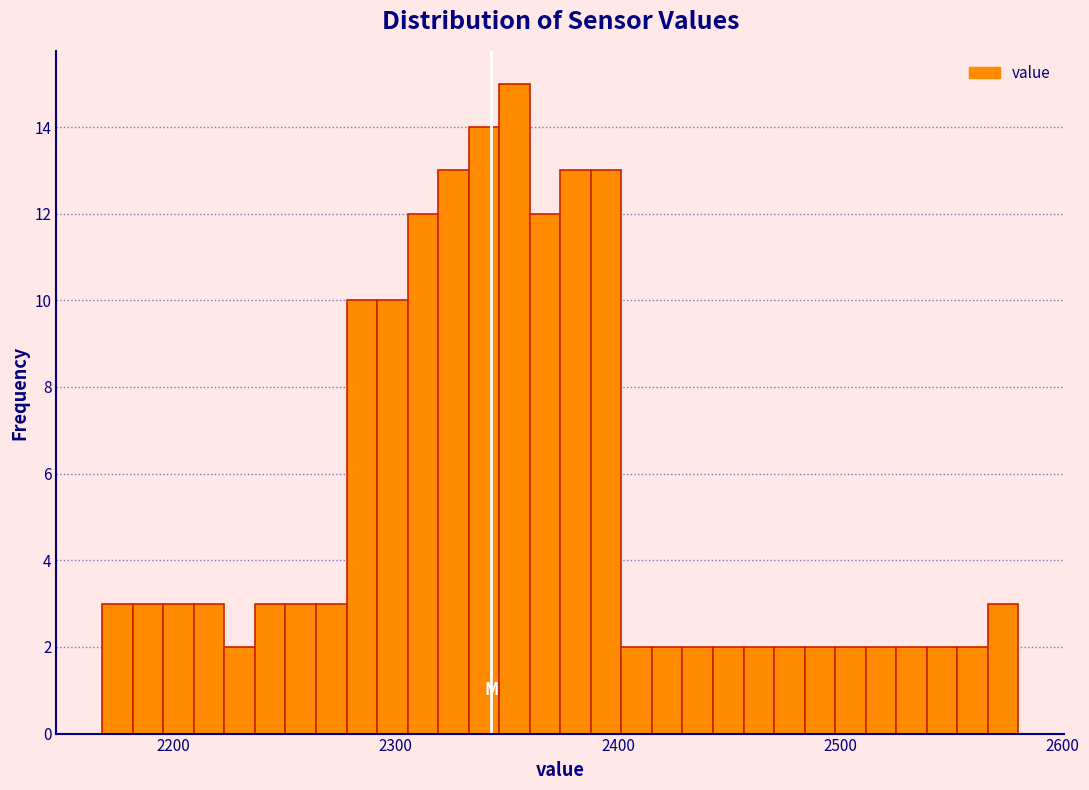

Around what value on the x-axis is the tallest bar? Give the approximate position of its centre, as read against the axis.

2350